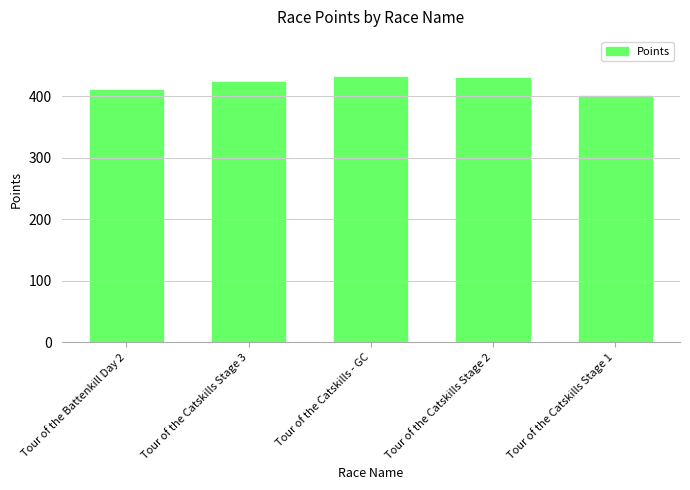

What is the sum of all values?

2095.6